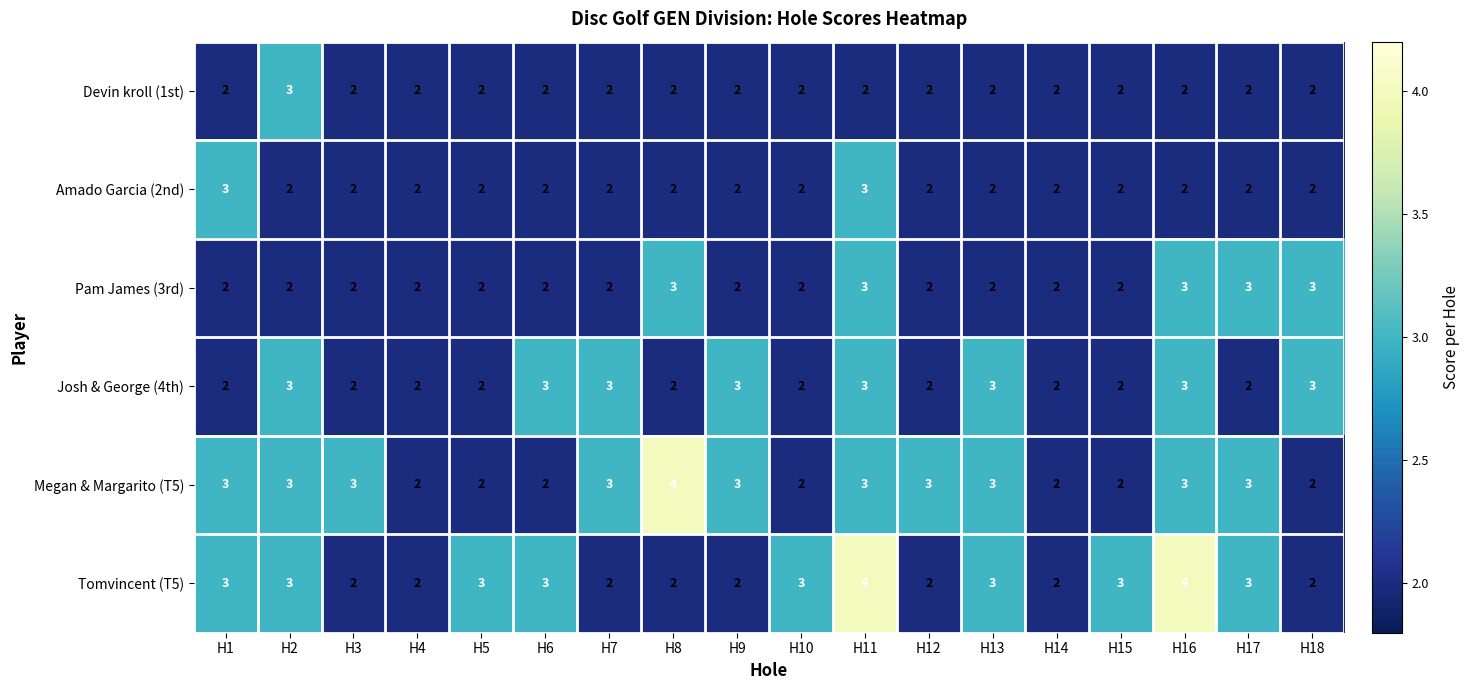

What is the spread (max minus min) of values at H15?

1